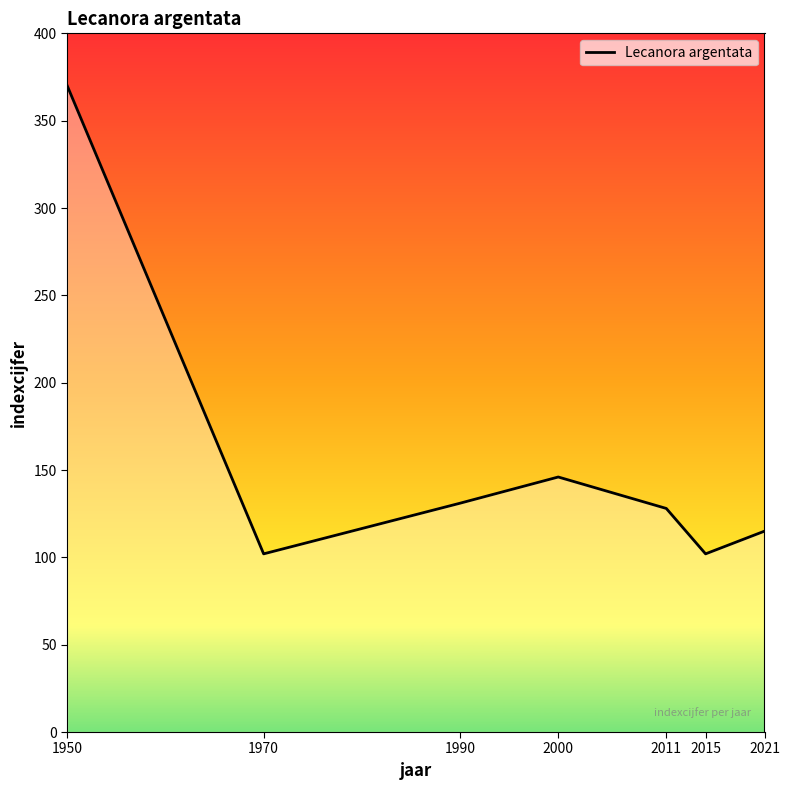

What is the minimum value shown in the chart?

102